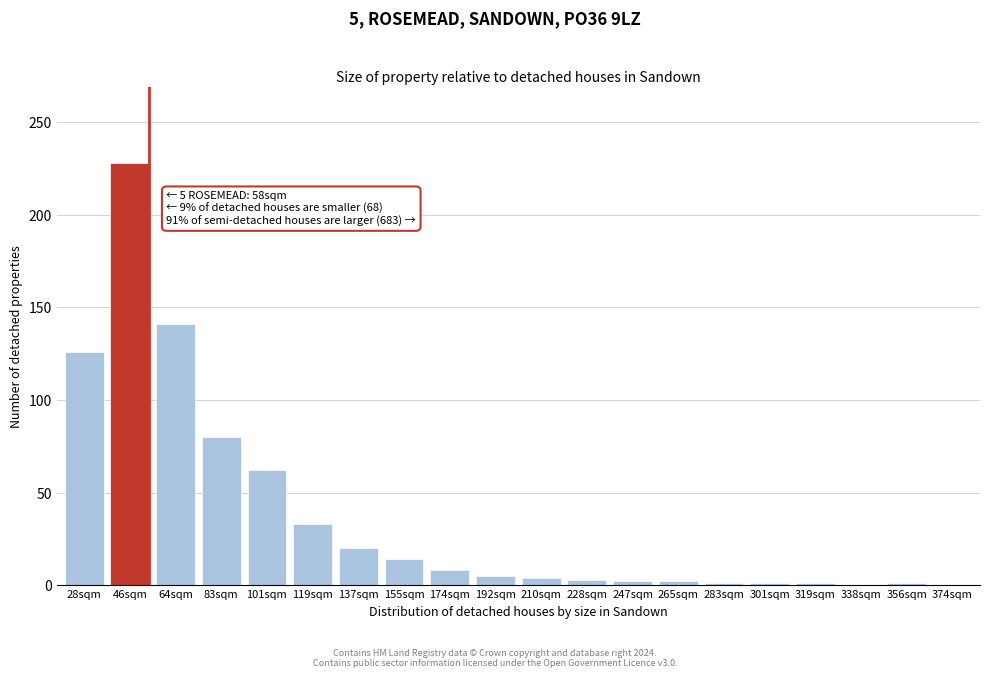

What is the sum of all values?

732